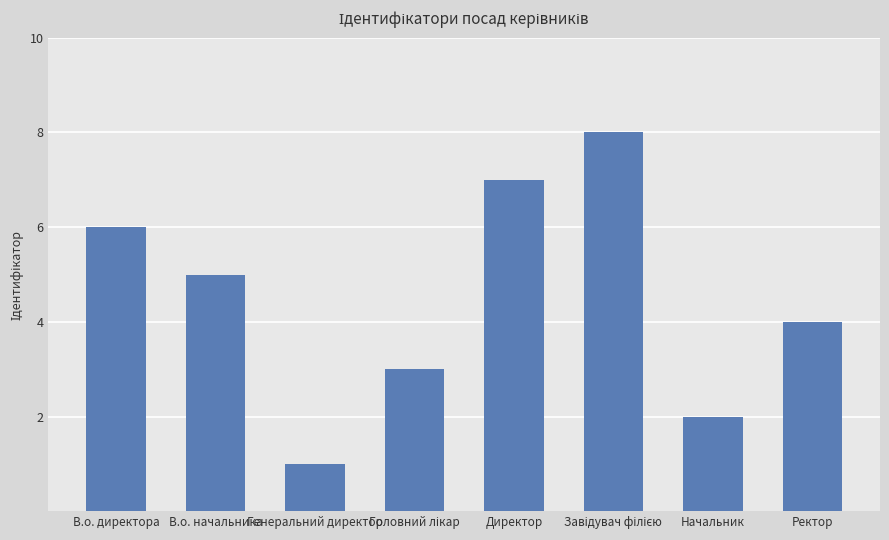

Does the chart contain stacked bars?

No